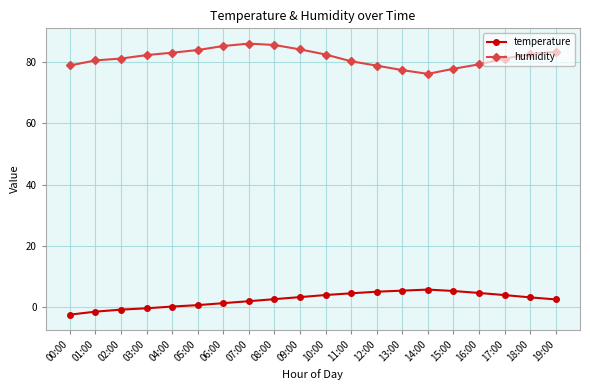

The value of temperature at 13:00 is 5.3. True or false?

True